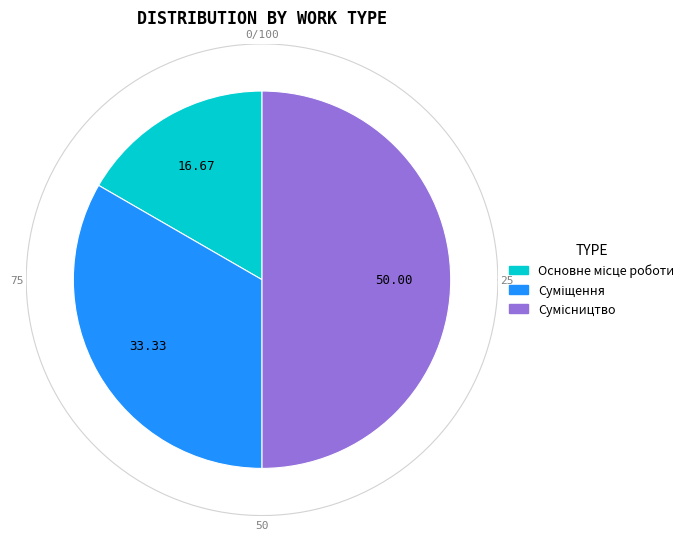

To the nearest percent, what is the difference between the Основне місце роботи and Суміщення slice percentages?

17%